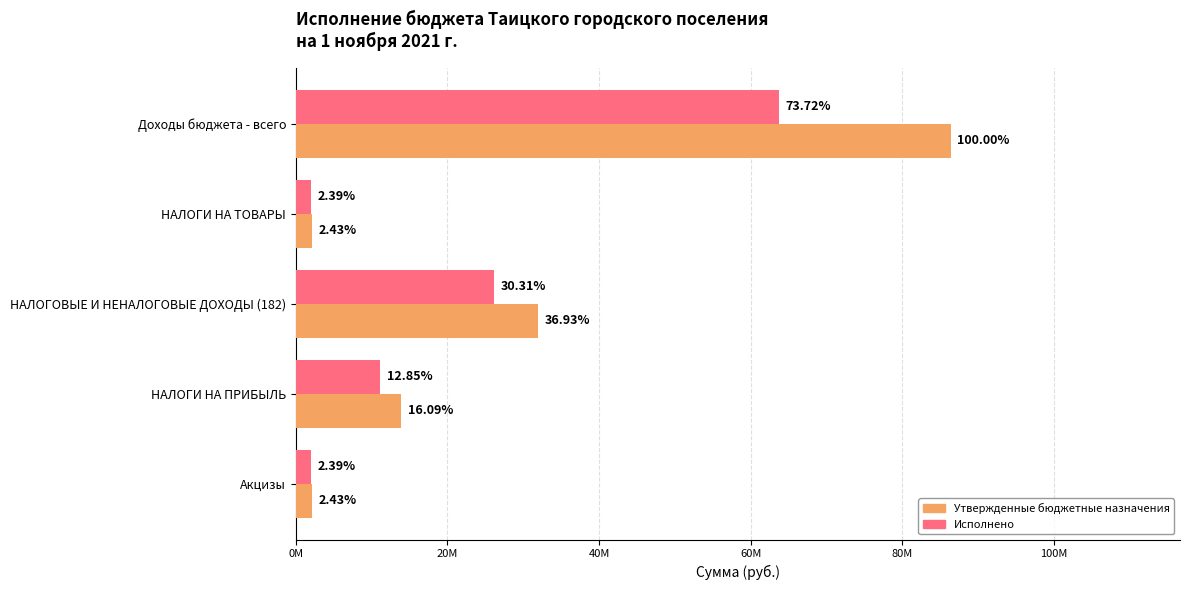

What are all the series names shown in the legend?

Утвержденные бюджетные назначения, Исполнено